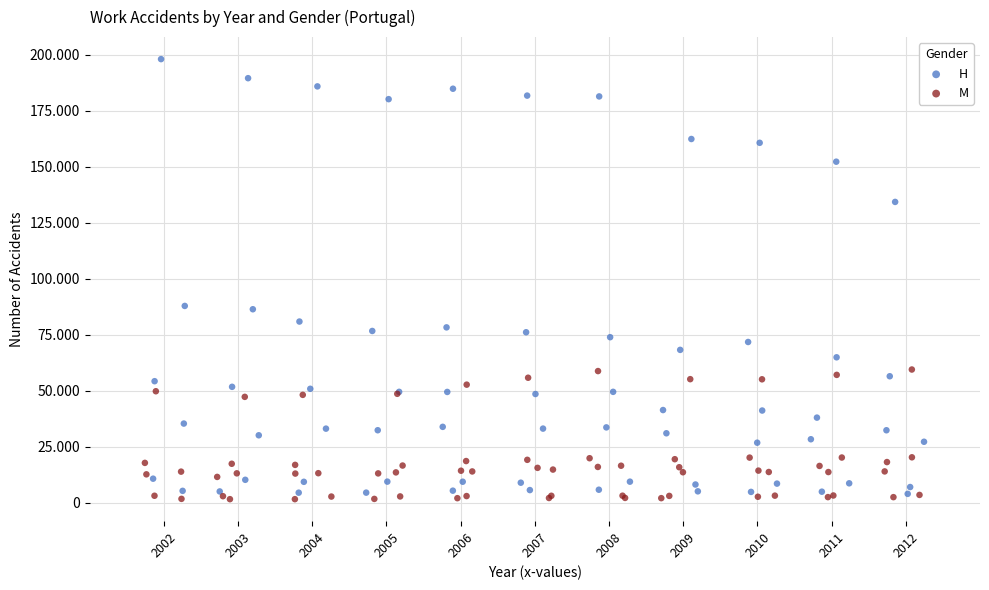

What are all the series names shown in the legend?

H, M